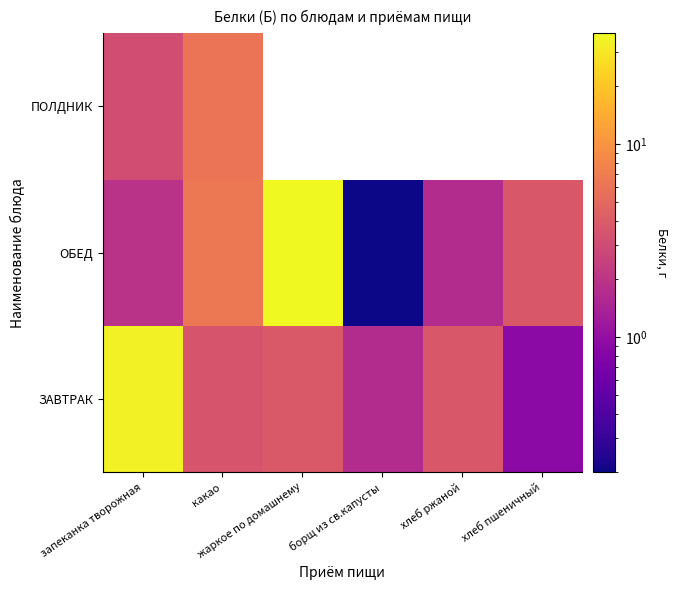

True or false: ОБЕД has a value of 60.6 at жаркое по домашнему.

False